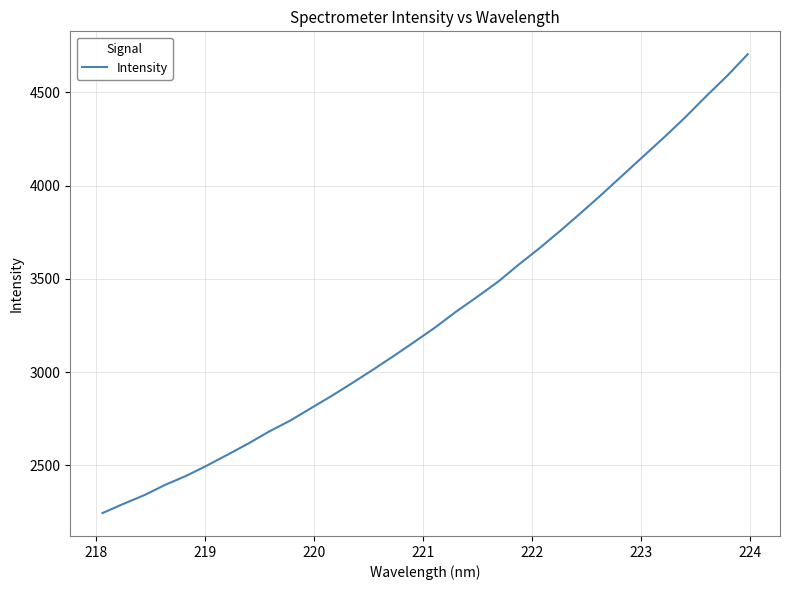

What is the difference between the maximum and minimum values?

2459.2